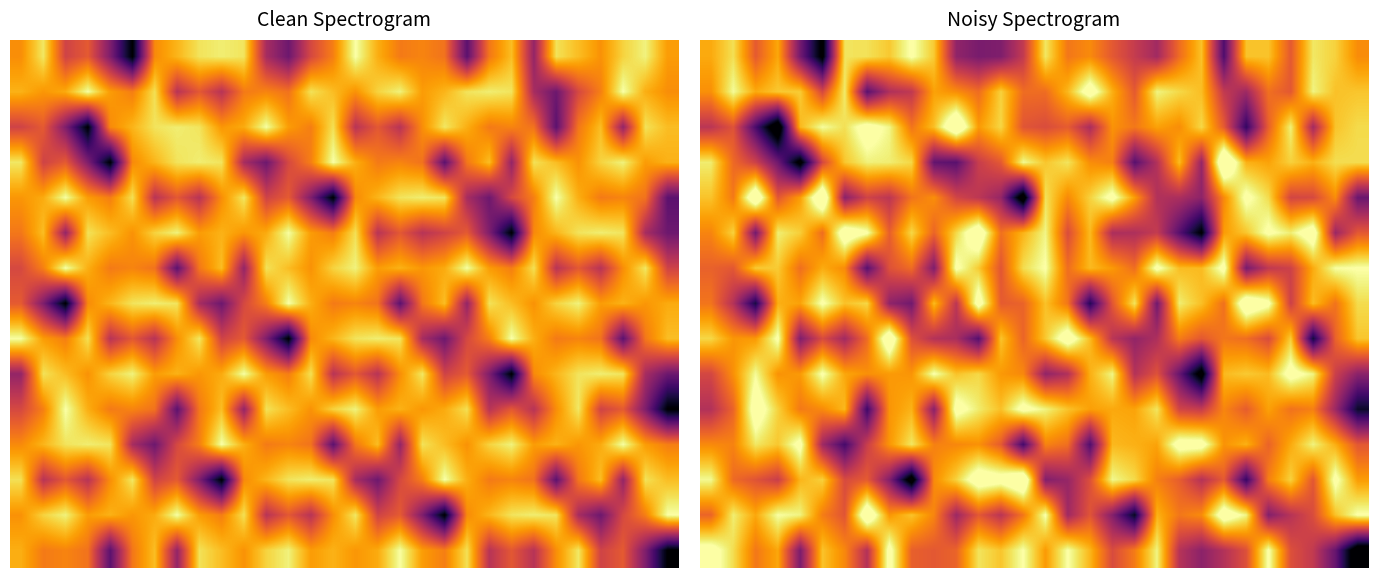

Count the number of data series in this chart.

15